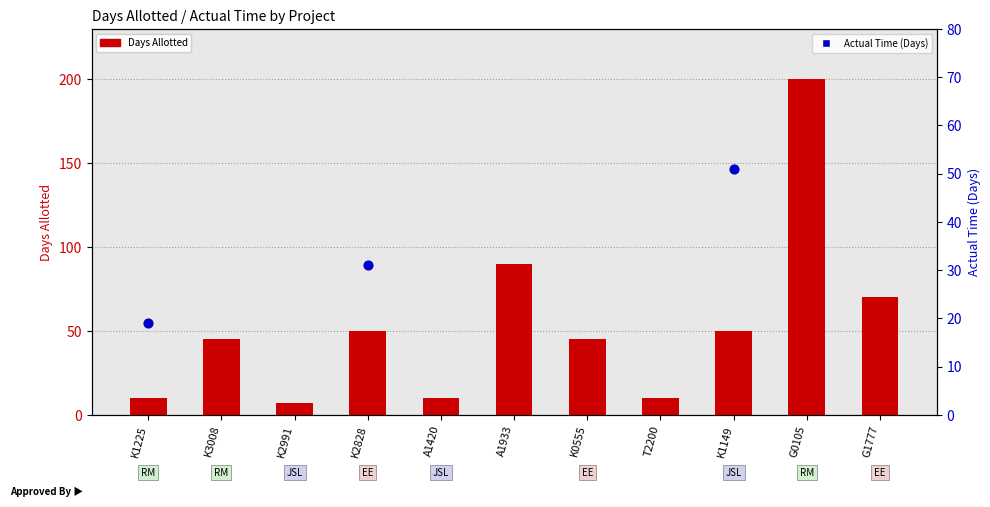

Which series contains the lowest Y value?

Days Allotted